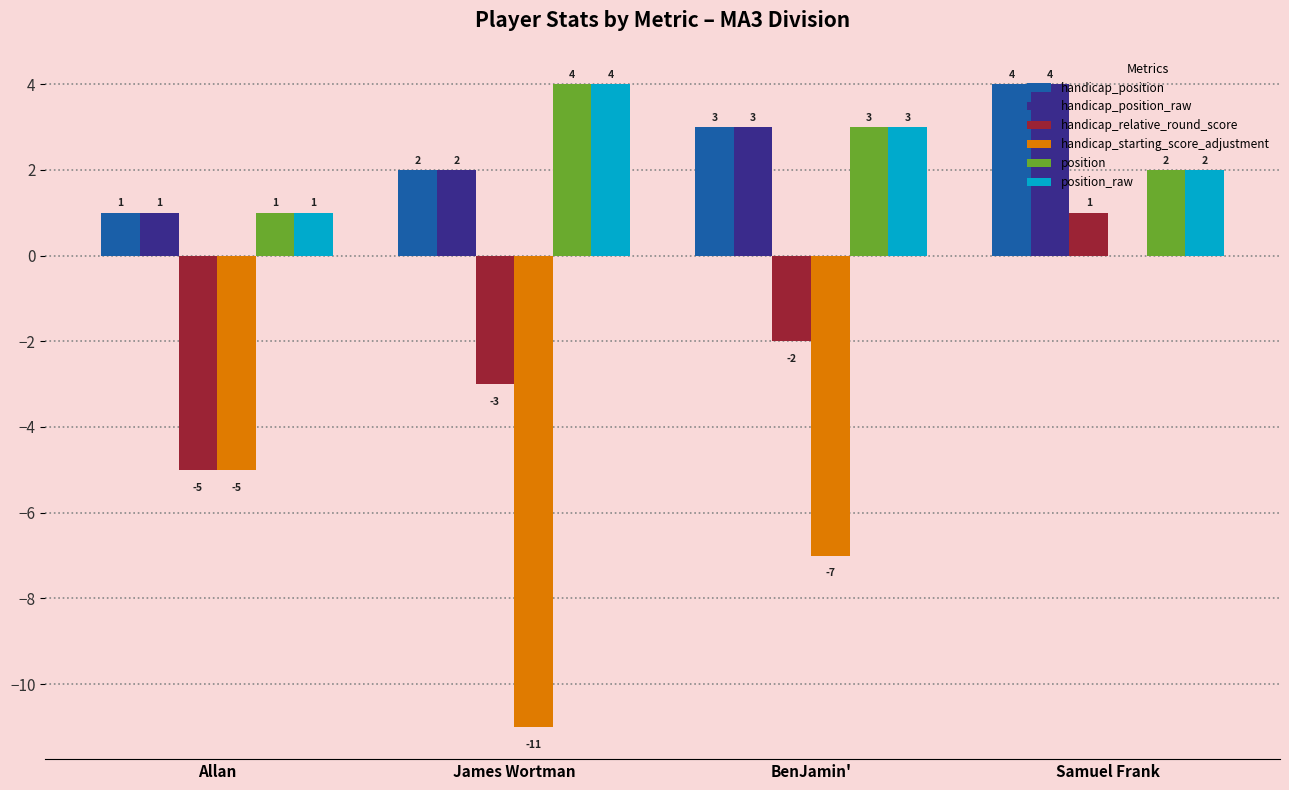

Reading right to left, what are all the values shown in this chart?

handicap_position: Samuel Frank=4	BenJamin'=3	James Wortman=2	Allan=1
handicap_position_raw: Samuel Frank=4	BenJamin'=3	James Wortman=2	Allan=1
handicap_relative_round_score: Samuel Frank=1	BenJamin'=-2	James Wortman=-3	Allan=-5
handicap_starting_score_adjustment: Samuel Frank=0	BenJamin'=-7	James Wortman=-11	Allan=-5
position: Samuel Frank=2	BenJamin'=3	James Wortman=4	Allan=1
position_raw: Samuel Frank=2	BenJamin'=3	James Wortman=4	Allan=1